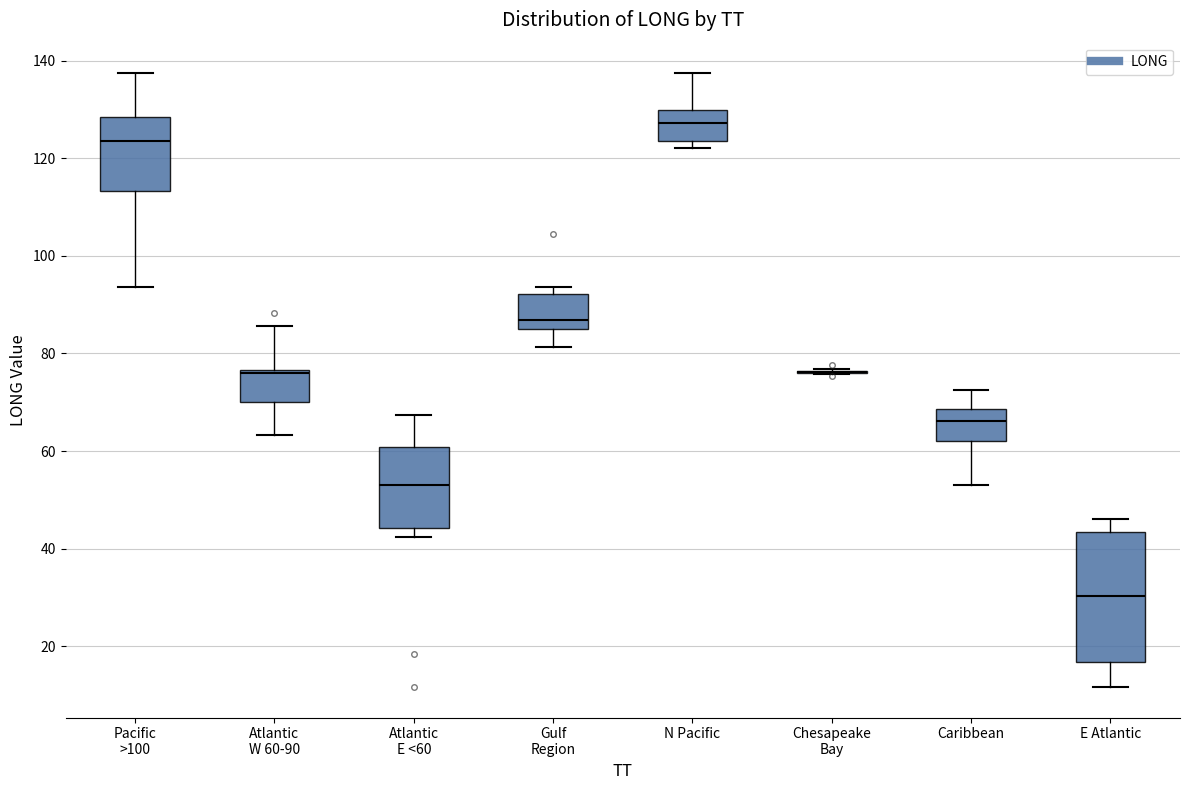

Comparing the boxes themselves (not the whiskers), which one is the tallest?

E Atlantic